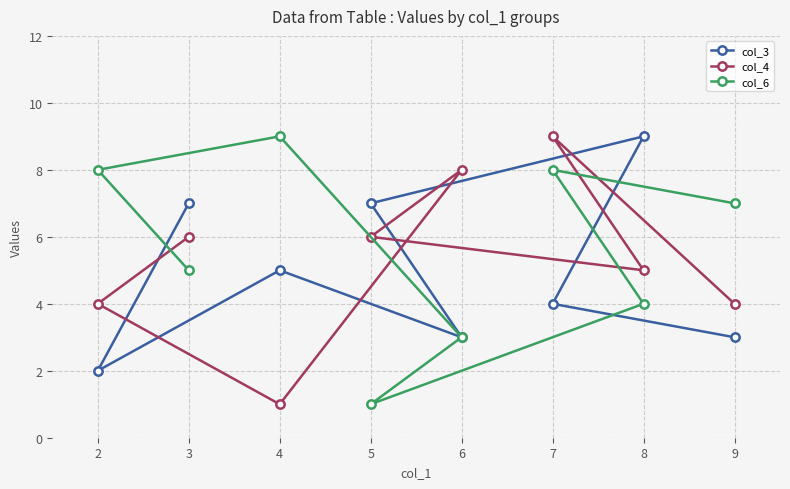

Which category has the highest value in the col_4 series?

7